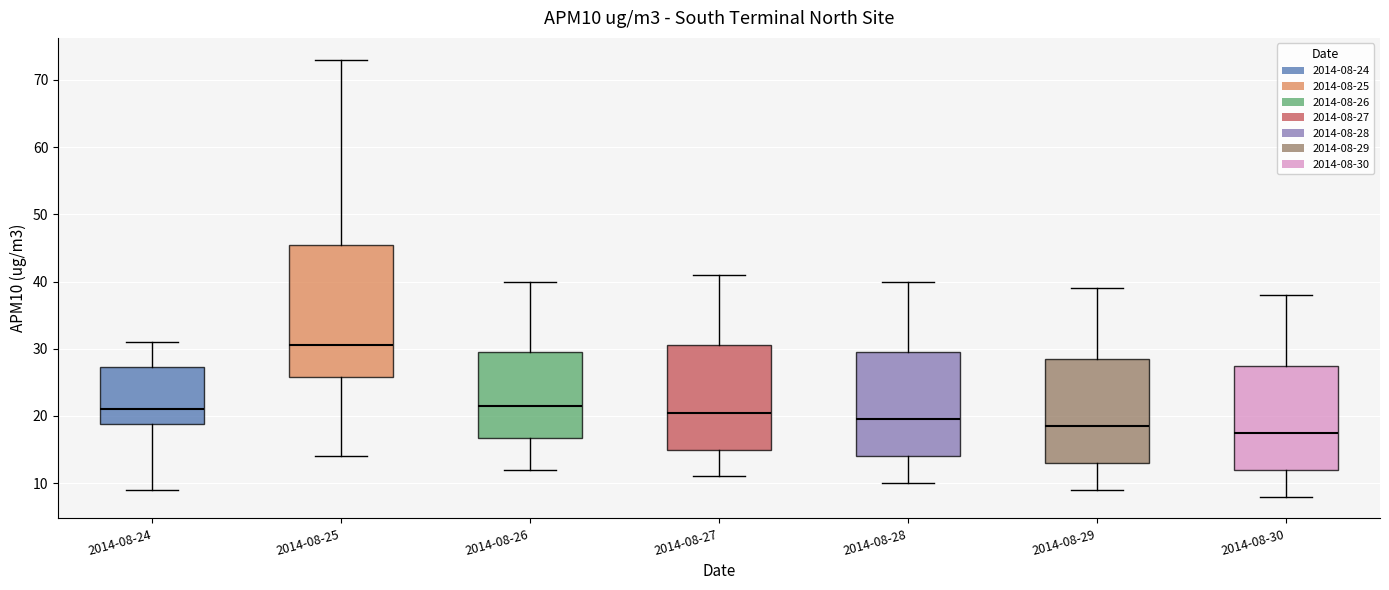

Which box's median line is the highest?

2014-08-25